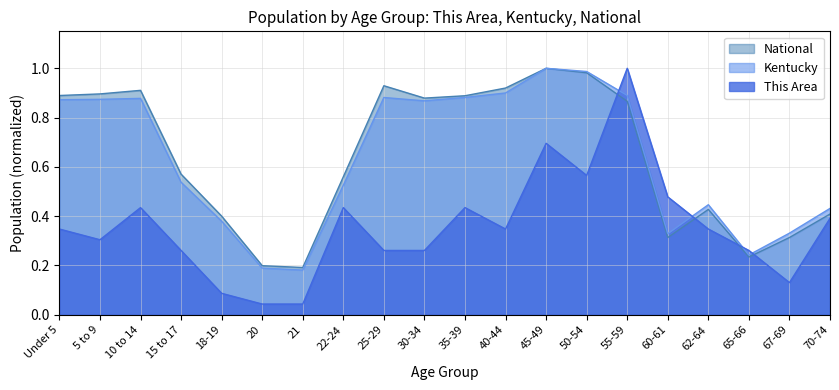

At how many categories does at least one series exceed 0?

20